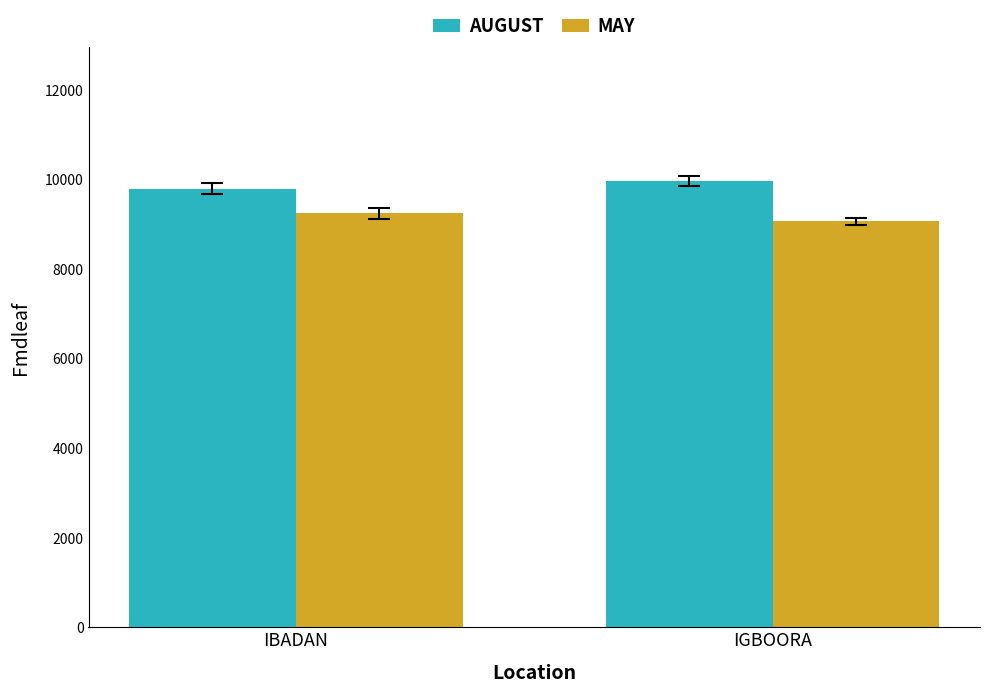

What is the difference between the AUGUST values at IGBOORA and IBADAN?

168.6